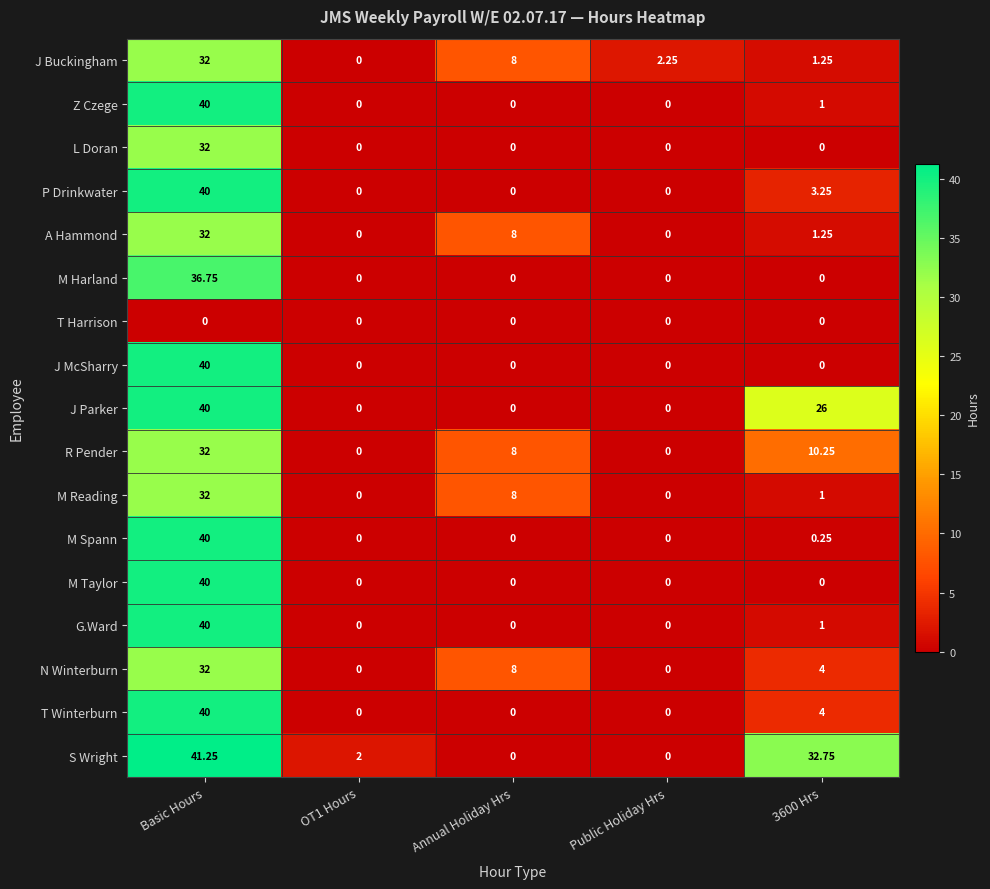

At which label does S Wright reach its peak?

Basic Hours